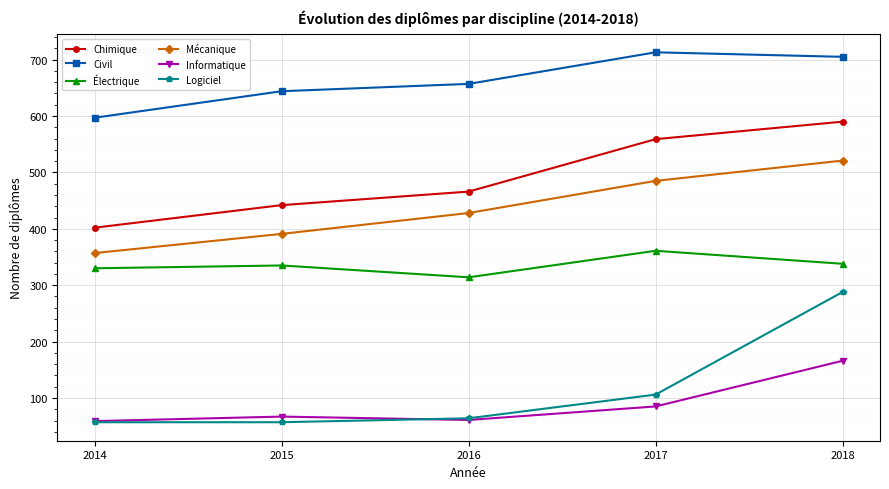

What is the difference between the maximum and minimum values in the Mécanique series?

164